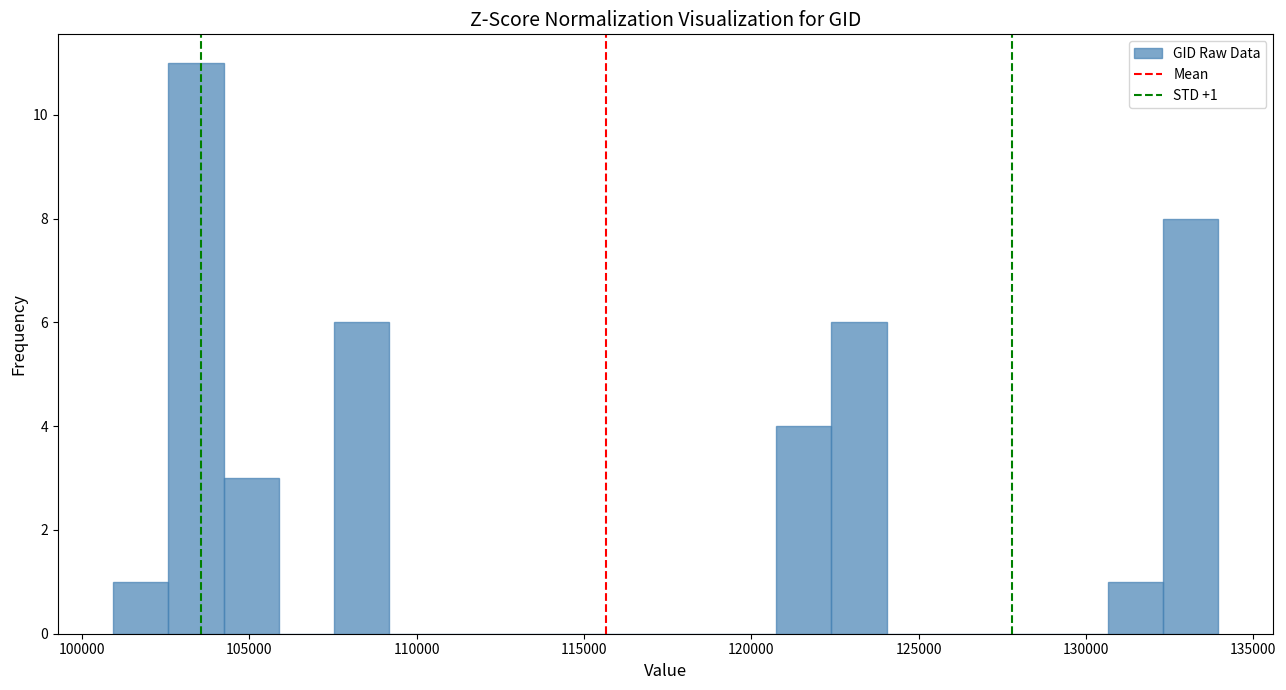

Read against the x-axis, roughly where is the centre of the tallest bar?

103500